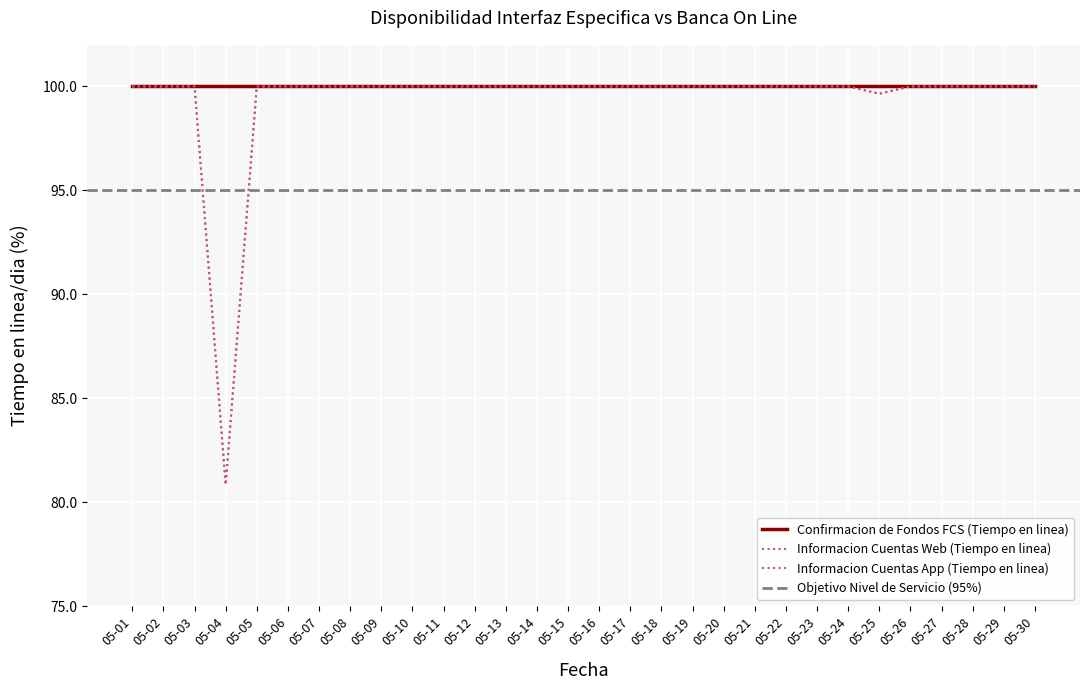

What is the greatest value displayed?

100.0